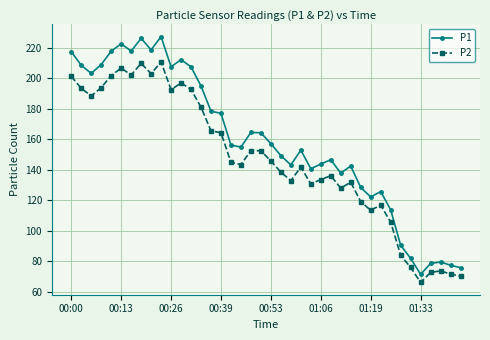

Which series has the widest spread of values?

P1